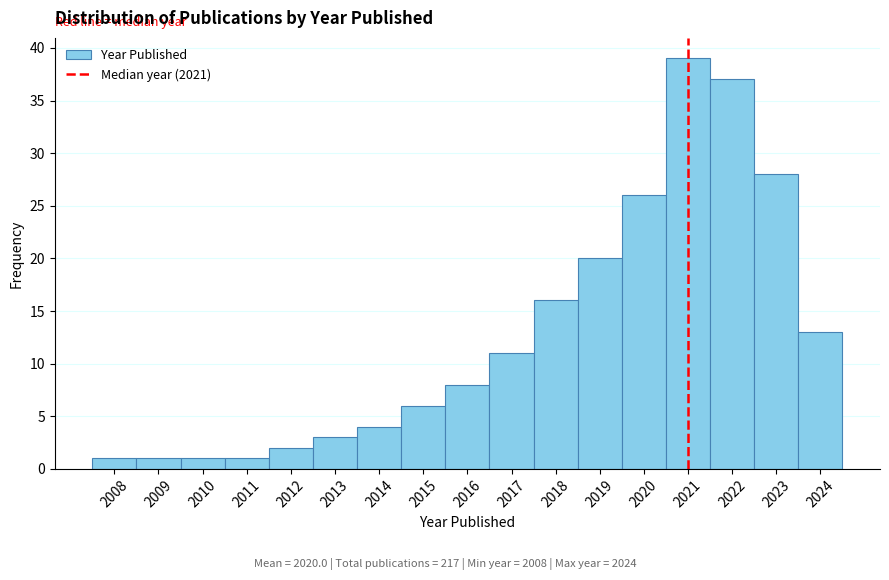

Which range on the x-axis has the tallest bar?

2020.5 to 2021.5